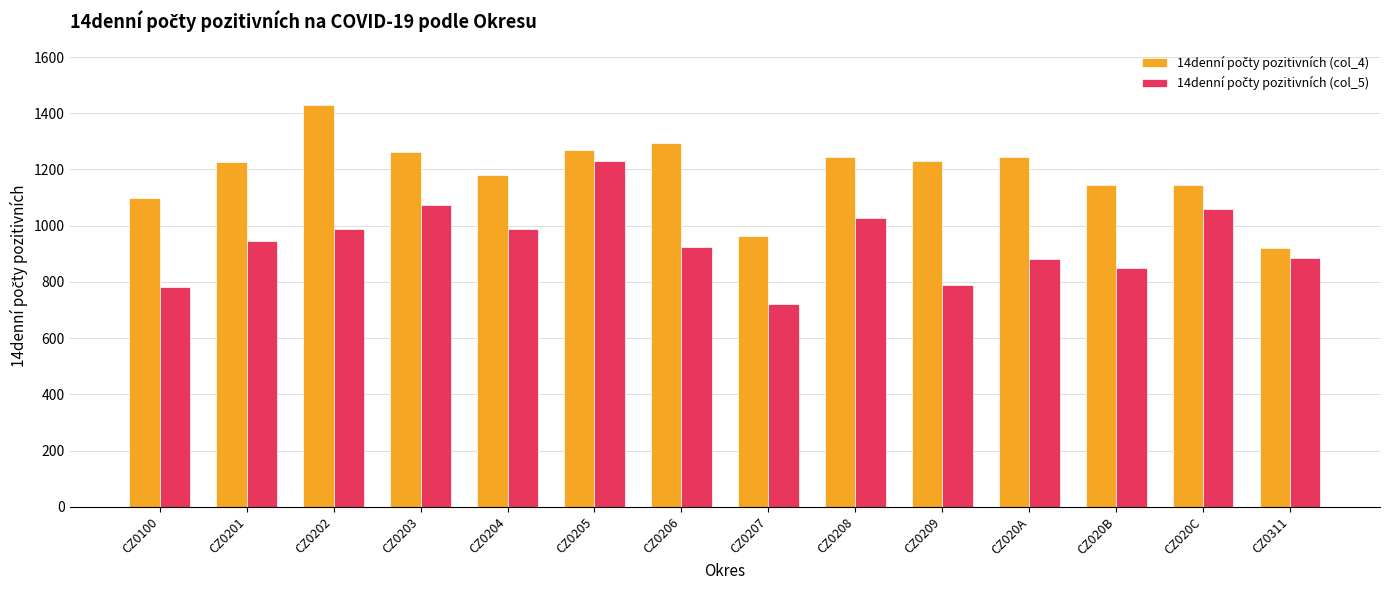

What is the maximum value shown in the chart?

1429.7